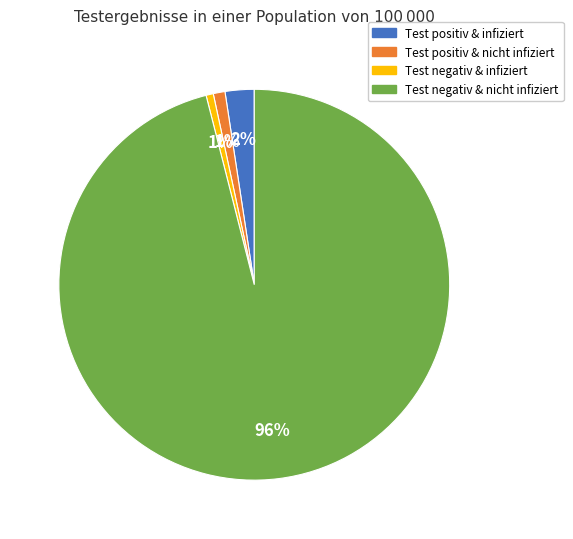

Between Test positiv & infiziert and Test negativ & nicht infiziert, which is larger?

Test negativ & nicht infiziert